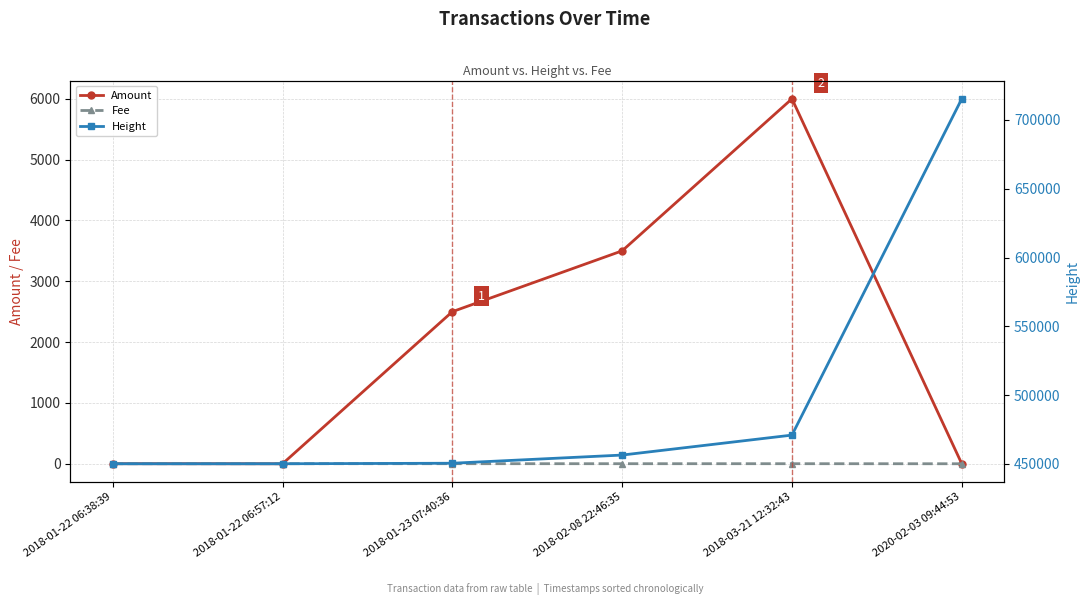

True or false: Amount has more than 0 points higher than both neighbors.

True